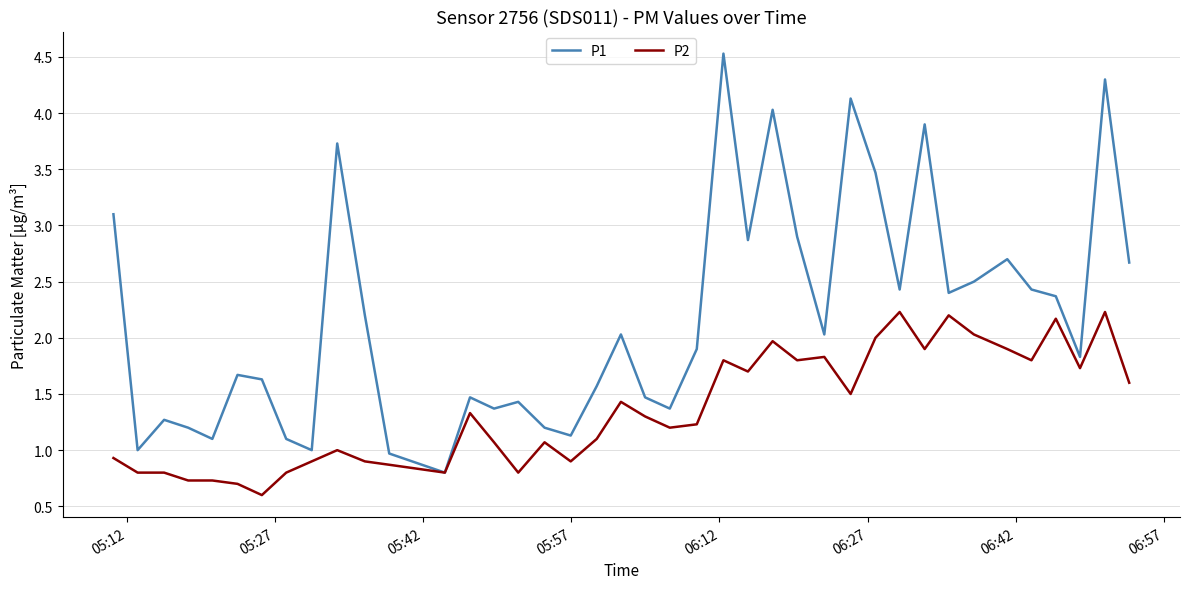

List the series in order of their overall mean, highest first.

P1, P2